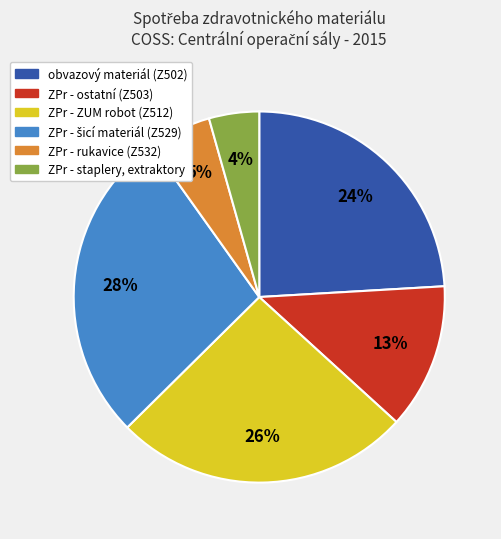

Does any single category account for the majority?

No